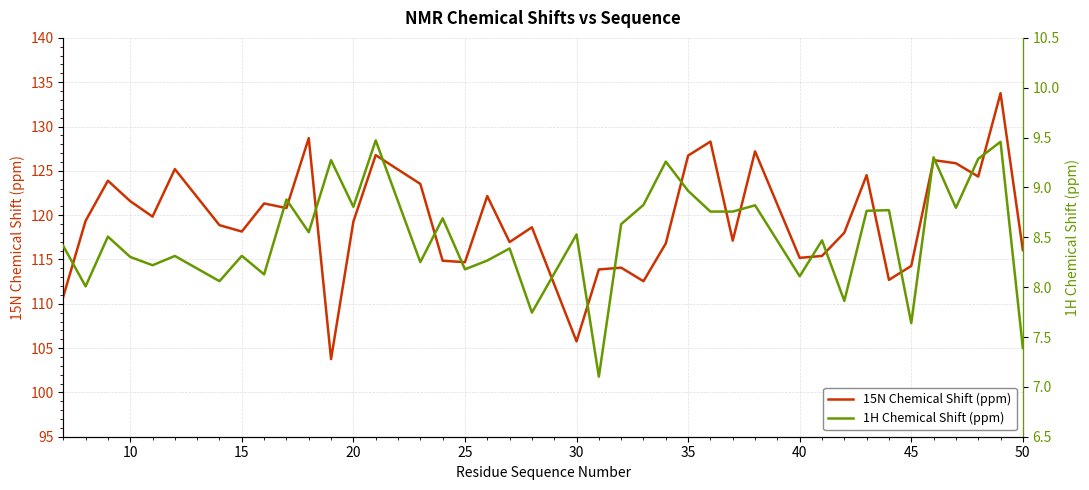

What is the maximum value for 15N Chemical Shift (ppm)?

133.8